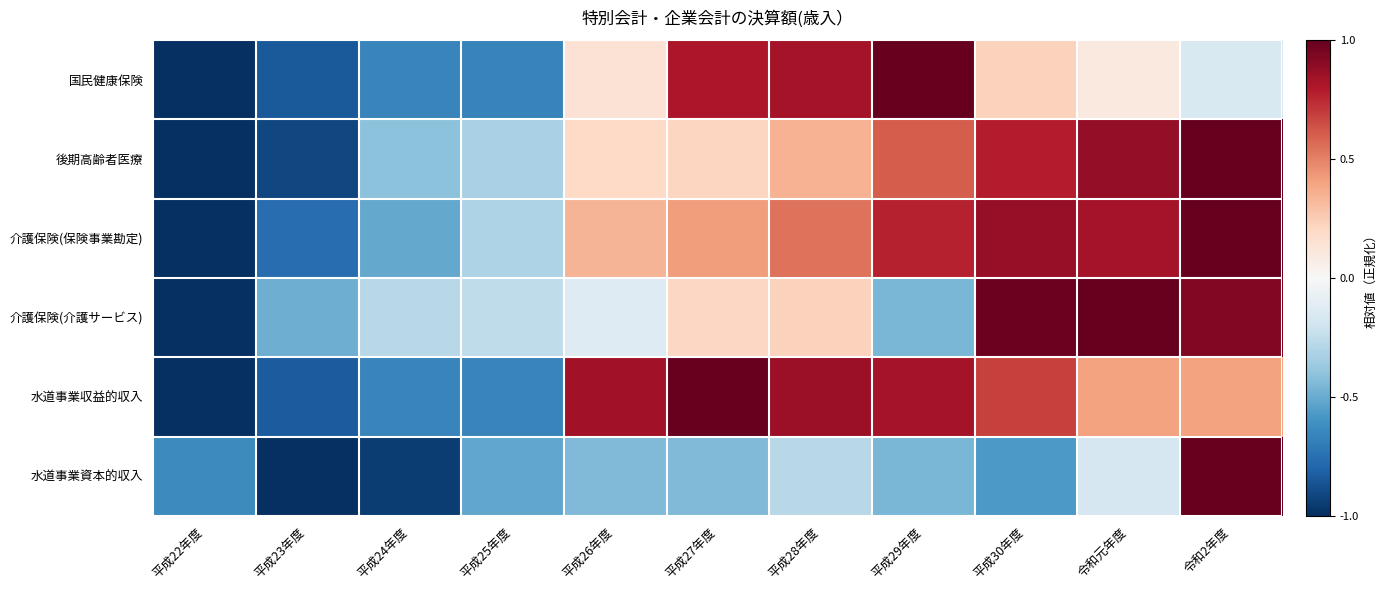

Between 平成24年度 and 平成26年度, which series saw the biggest shift?

水道事業収益的収入